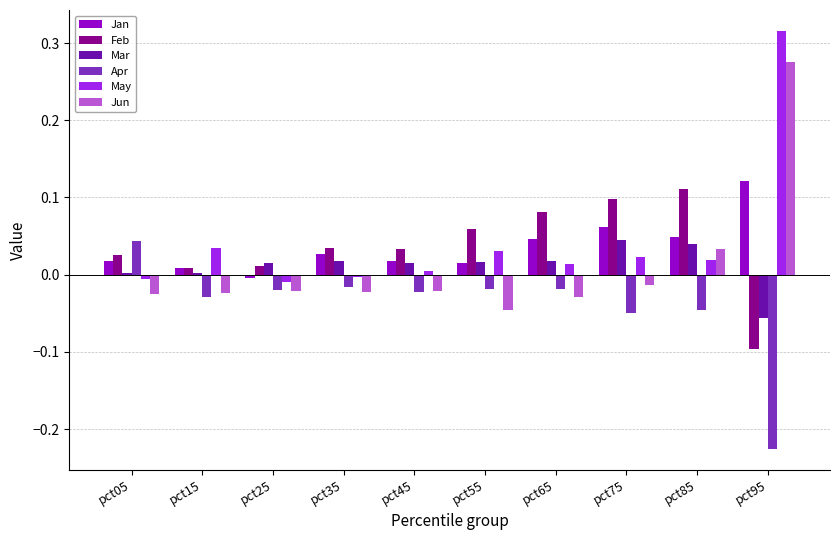

Is the value of Feb at pct45 greater than the value of Jan at pct85?

No